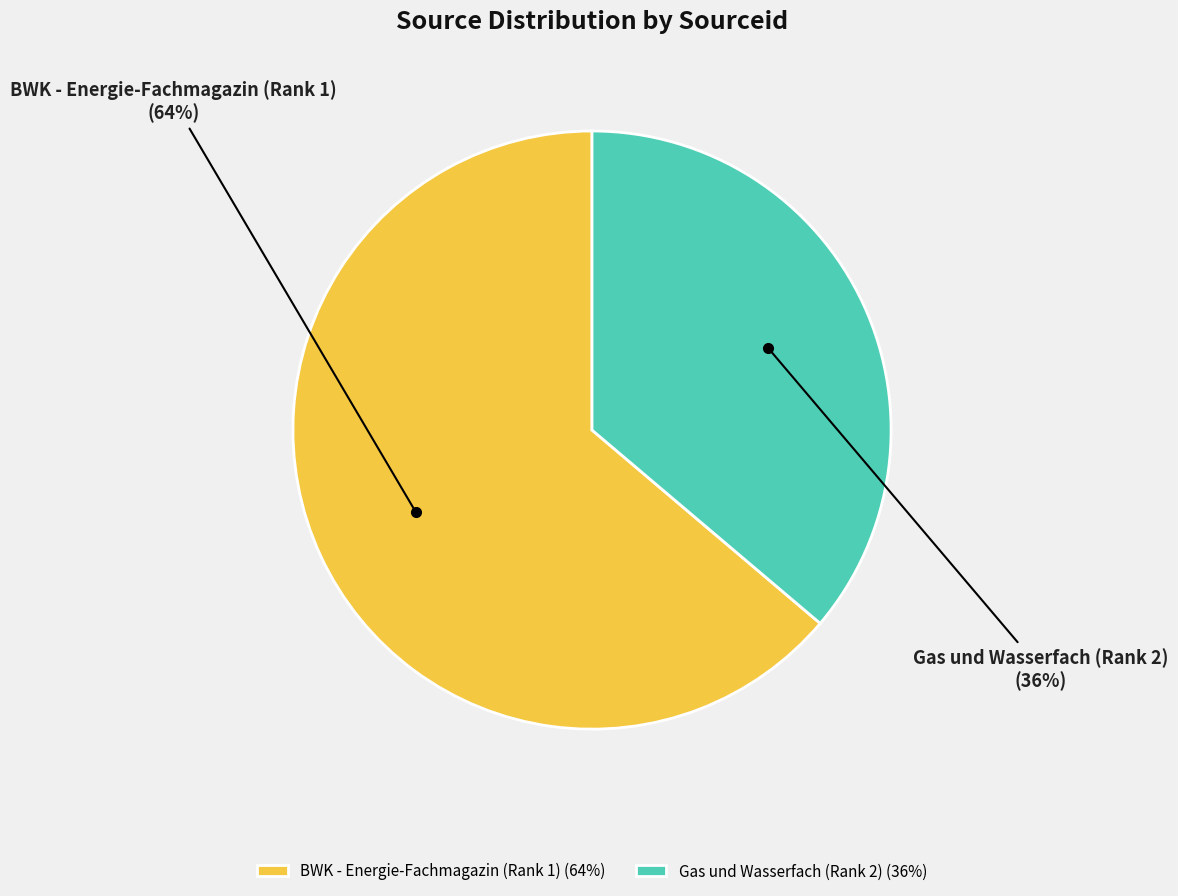

Which slice is the smallest?

Gas und Wasserfach (Rank 2)